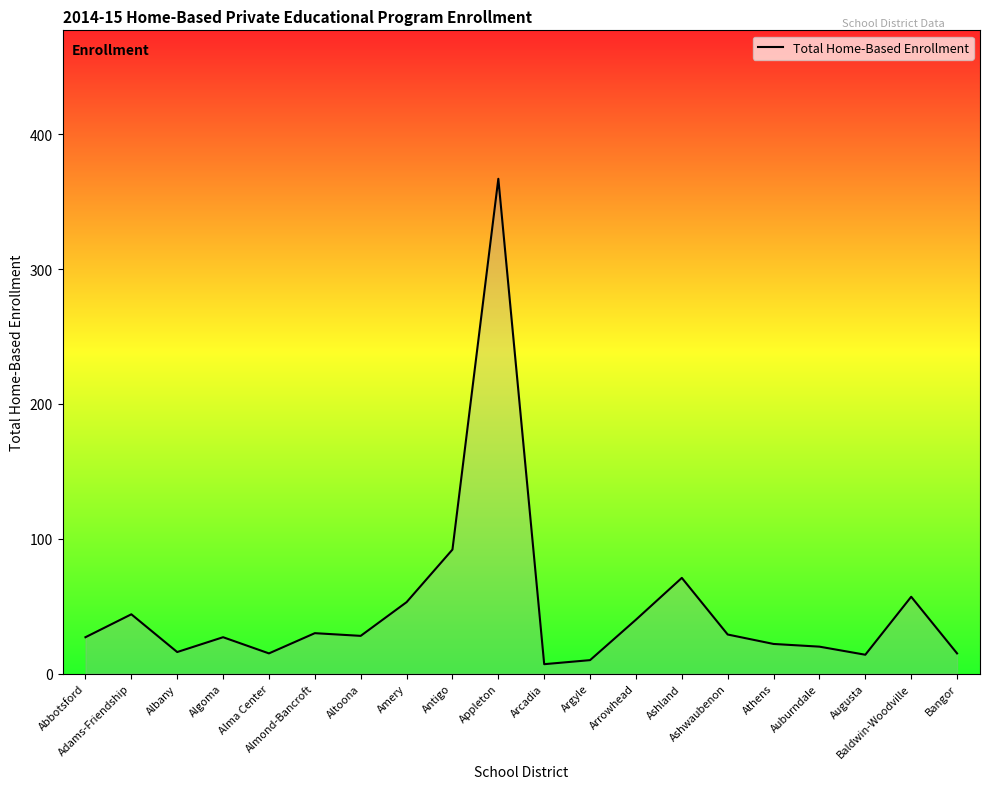

What is the difference between the maximum and minimum values?

360